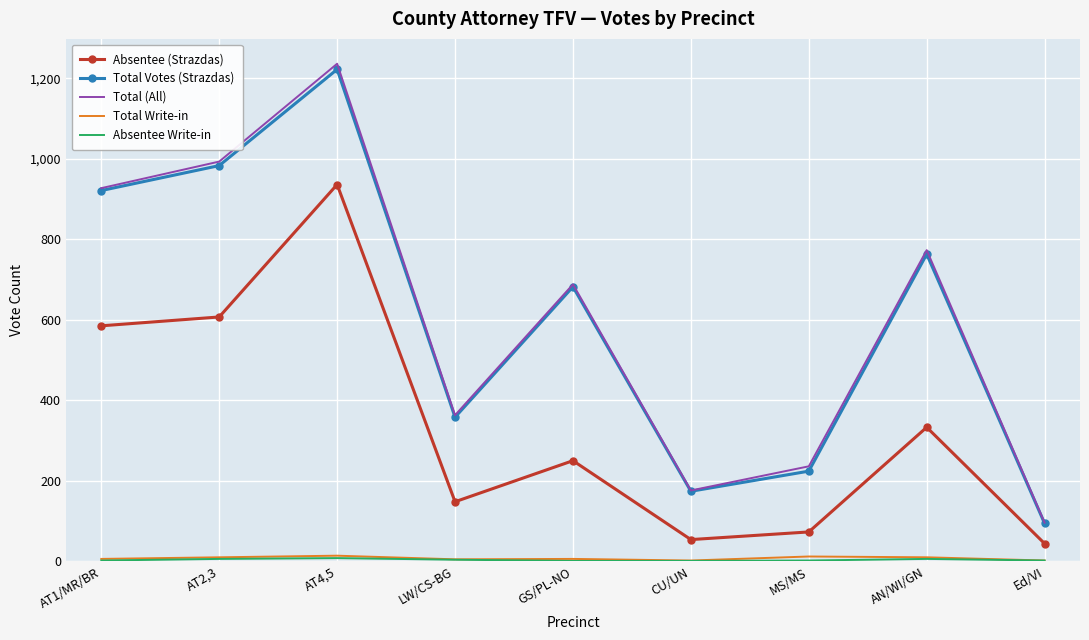

How many series are shown in this chart?

5